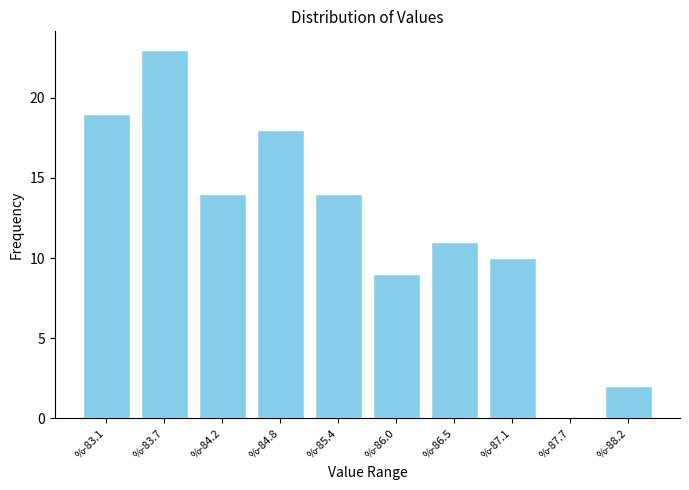

Reading right to left, transcribe all the data shown in this chart.

%-88.2=2	%-87.7=0	%-87.1=10	%-86.5=11	%-86.0=9	%-85.4=14	%-84.8=18	%-84.2=14	%-83.7=23	%-83.1=19